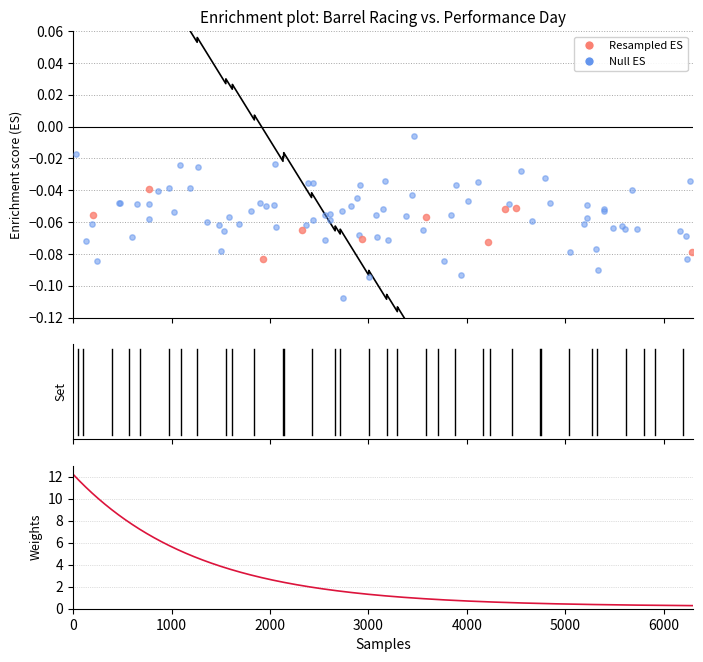

Which has a higher value, 6 or 20?

20